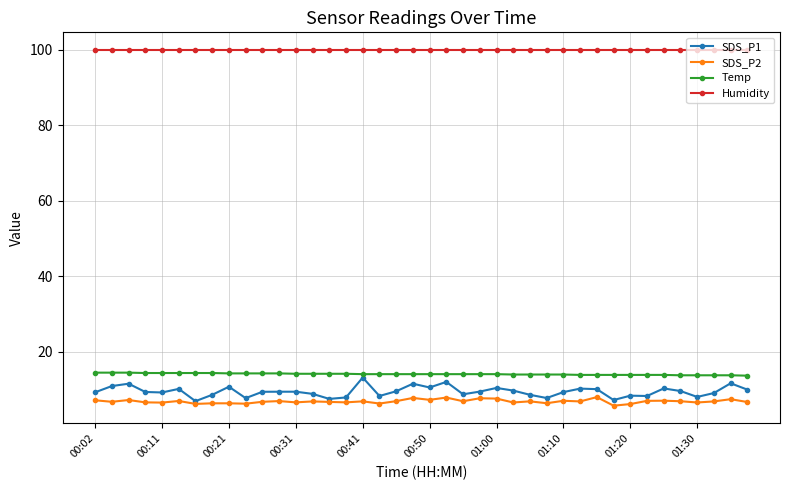

What is the maximum value shown in the chart?

99.9